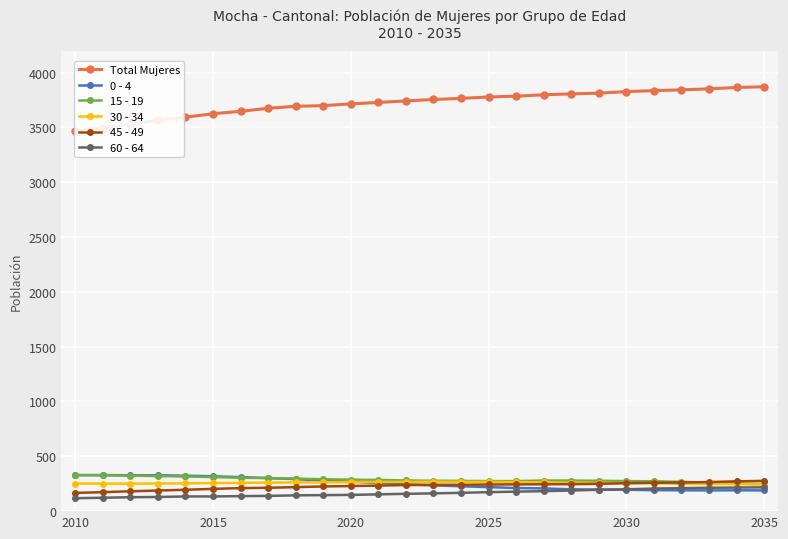

What is the lowest value of the 0 - 4 series?

189